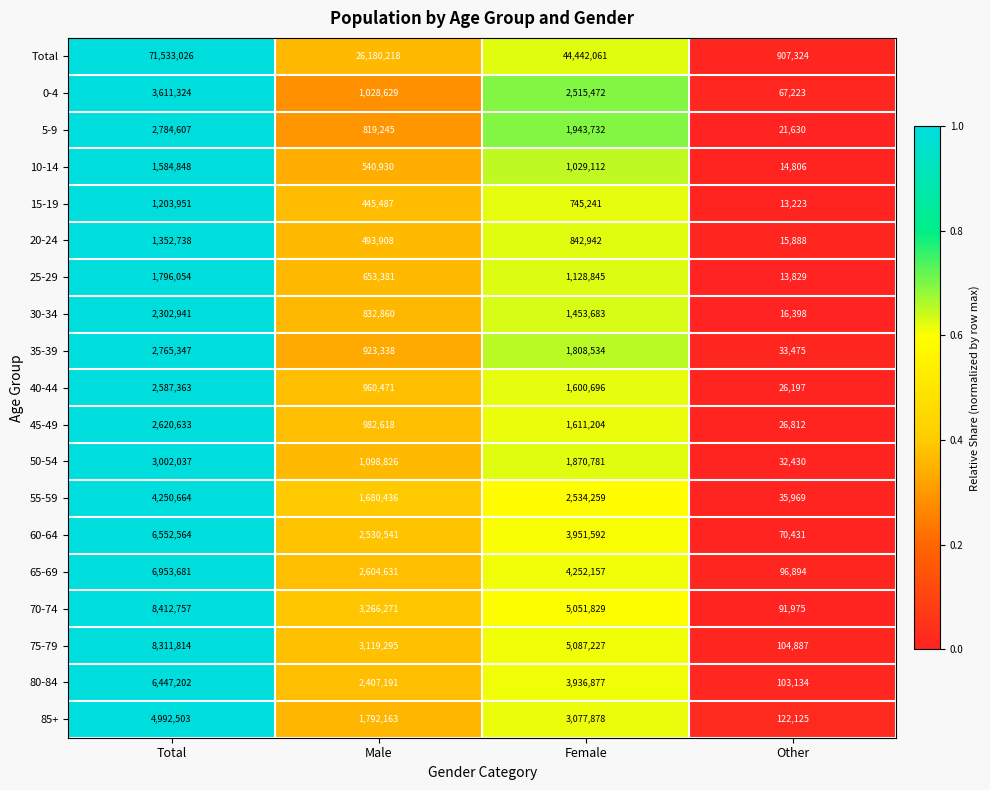

What is the difference between the 25-29 values at Total and Other?

1782225